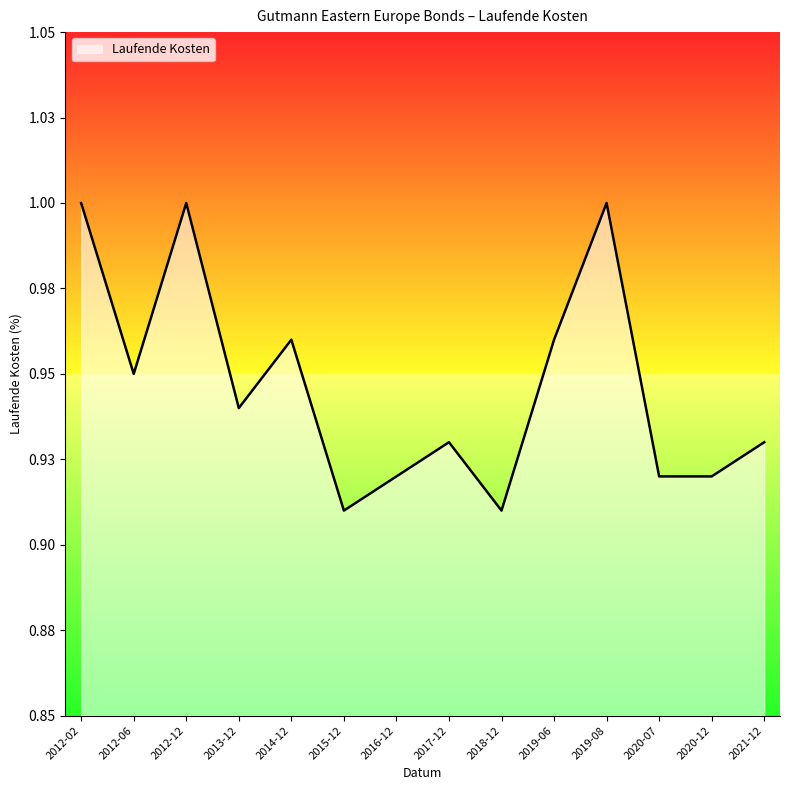

Is this an area chart (filled region under the line)?

Yes